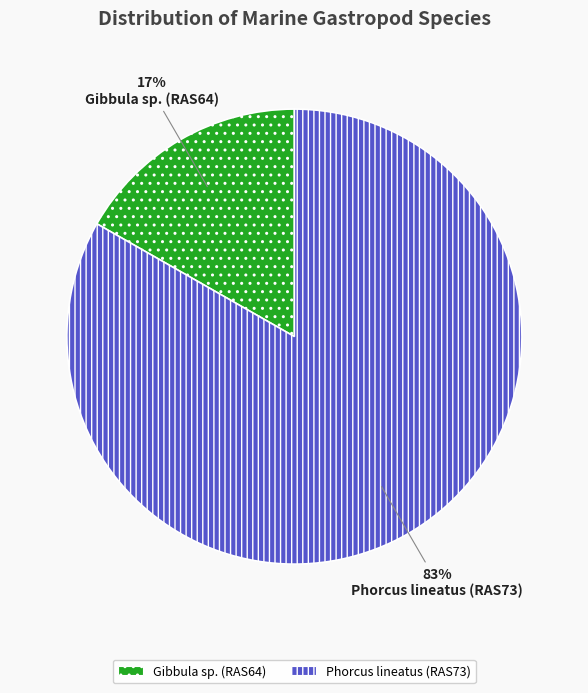

Combined, do Gibbula sp. (RAS64) and Phorcus lineatus (RAS73) account for over 50%?

Yes